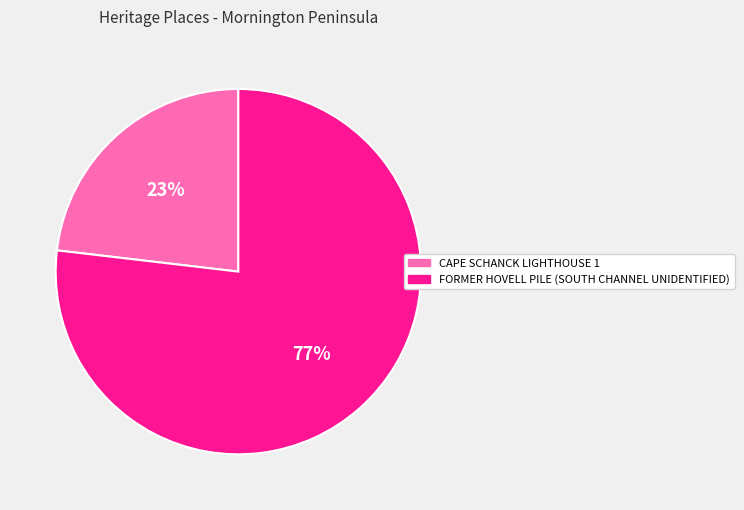

Between FORMER HOVELL PILE (SOUTH CHANNEL UNIDENTIFIED) and CAPE SCHANCK LIGHTHOUSE 1, which is larger?

FORMER HOVELL PILE (SOUTH CHANNEL UNIDENTIFIED)